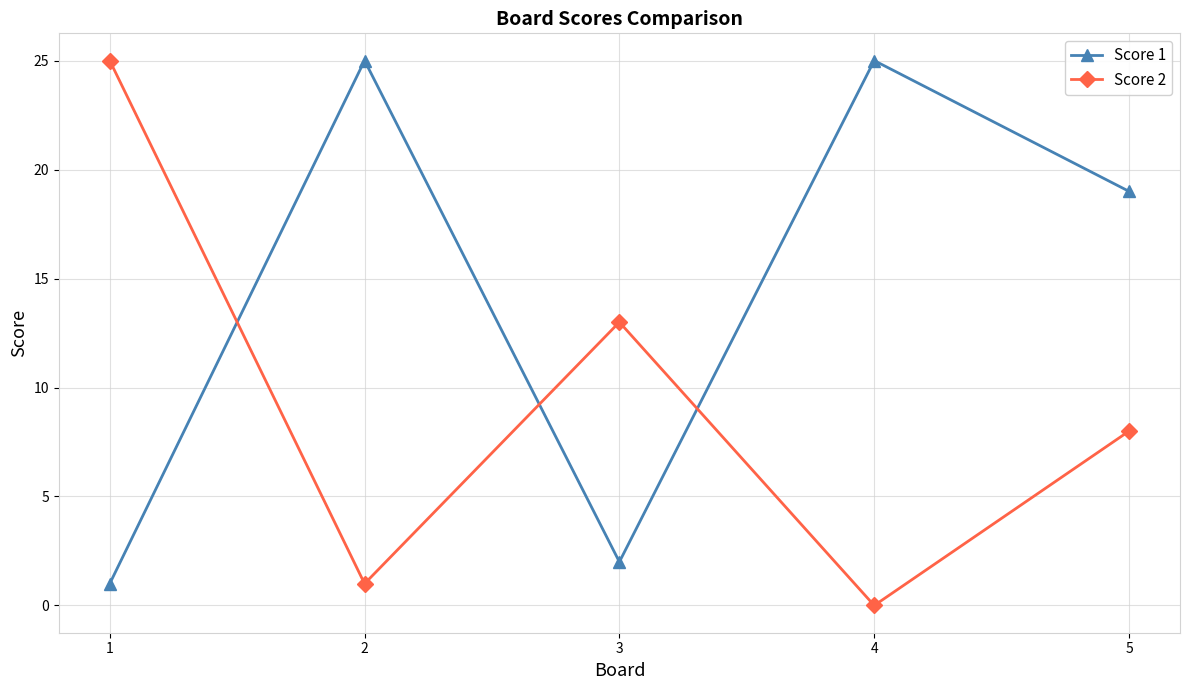

At which category is the sum across all series the highest?

5